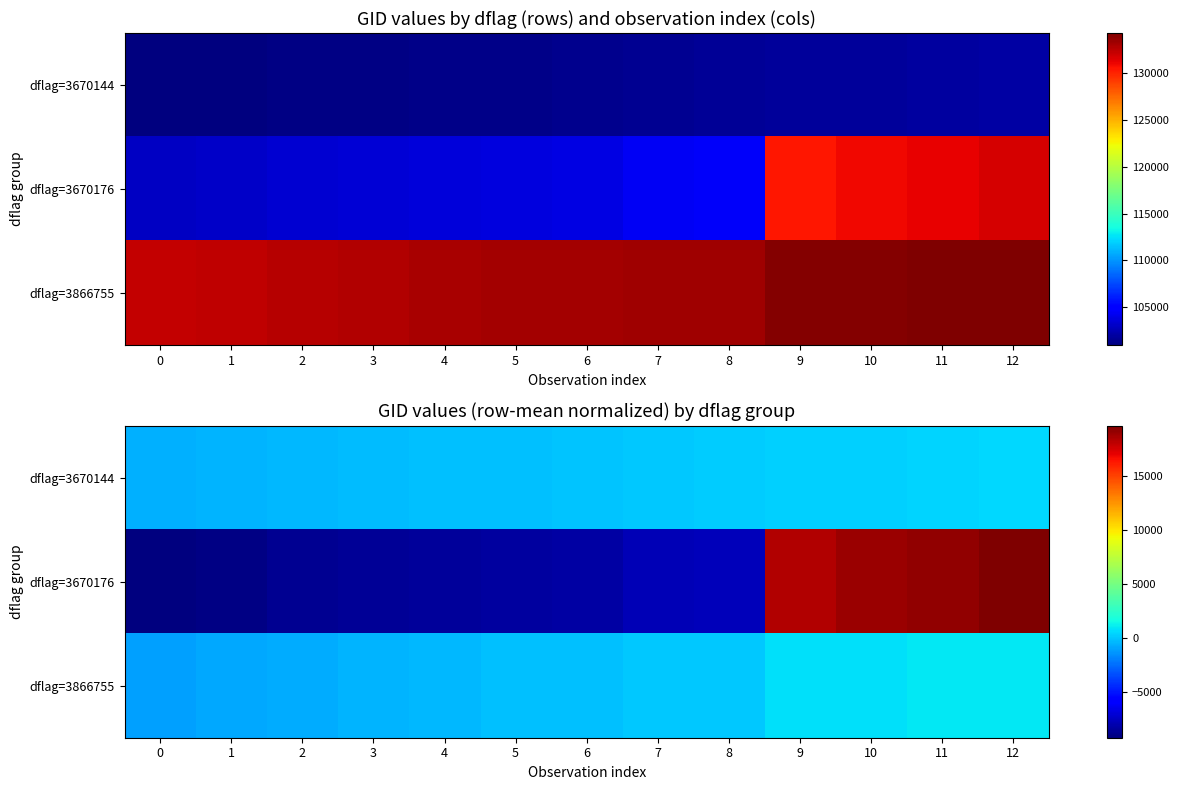

How many negative values does the dflag=3866755 series have?

7